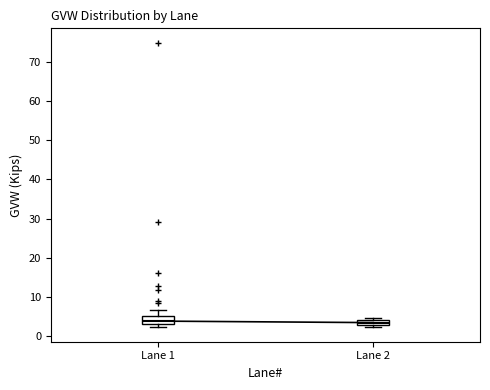

Where is the upper edge of the box for Lane 1 on the y-axis? The values are not printed on the chart, so give them approximately, as read against the axis.

5